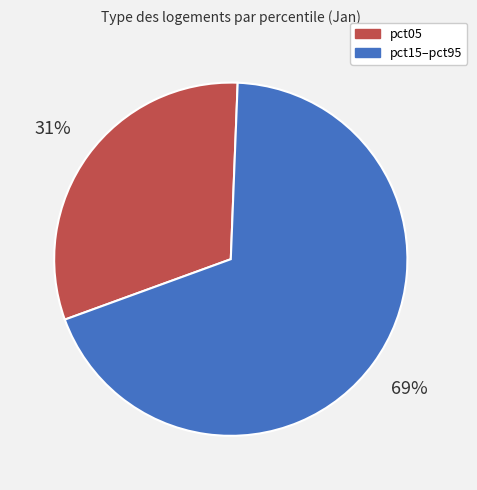

To the nearest percent, what percentage of the pie is pct05?

31%